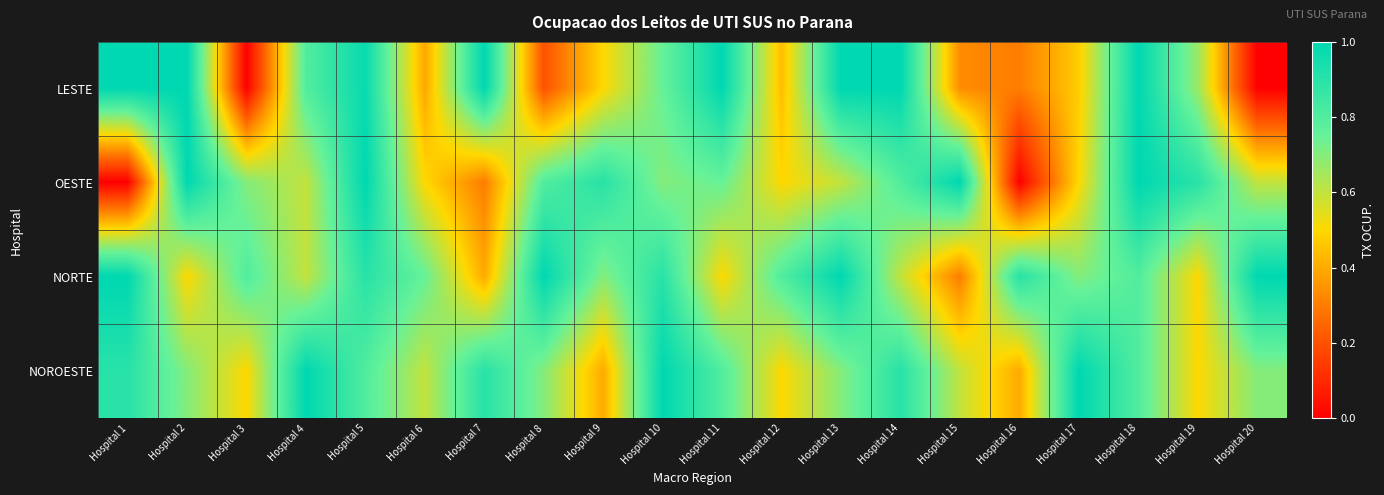

Reading left to right, list all the values displayed in this chart.

LESTE: Hospital 1=1.0	Hospital 2=1.0	Hospital 3=0.0	Hospital 4=0.8	Hospital 5=1.0	Hospital 6=0.4	Hospital 7=1.0	Hospital 8=0.2	Hospital 9=0.5	Hospital 10=0.8	Hospital 11=1.0	Hospital 12=0.4	Hospital 13=1.0	Hospital 14=1.0	Hospital 15=0.3	Hospital 16=0.3	Hospital 17=0.5	Hospital 18=1.0	Hospital 19=0.7	Hospital 20=0.0
OESTE: Hospital 1=0.0	Hospital 2=1.0	Hospital 3=0.7	Hospital 4=0.6	Hospital 5=1.0	Hospital 6=0.5	Hospital 7=0.3	Hospital 8=0.8	Hospital 9=0.9	Hospital 10=0.7	Hospital 11=0.8	Hospital 12=0.5	Hospital 13=0.6	Hospital 14=0.8	Hospital 15=1.0	Hospital 16=0.0	Hospital 17=0.5	Hospital 18=1.0	Hospital 19=0.9	Hospital 20=0.6
NORTE: Hospital 1=1.0	Hospital 2=0.5	Hospital 3=0.8	Hospital 4=0.6	Hospital 5=0.9	Hospital 6=0.8	Hospital 7=0.4	Hospital 8=1.0	Hospital 9=0.7	Hospital 10=0.9	Hospital 11=0.5	Hospital 12=0.8	Hospital 13=1.0	Hospital 14=0.6	Hospital 15=0.3	Hospital 16=0.9	Hospital 17=0.7	Hospital 18=0.8	Hospital 19=0.5	Hospital 20=1.0
NOROESTE: Hospital 1=0.9	Hospital 2=0.7	Hospital 3=0.5	Hospital 4=1.0	Hospital 5=0.8	Hospital 6=0.6	Hospital 7=0.9	Hospital 8=0.7	Hospital 9=0.4	Hospital 10=1.0	Hospital 11=0.8	Hospital 12=0.5	Hospital 13=0.7	Hospital 14=0.9	Hospital 15=0.6	Hospital 16=0.4	Hospital 17=1.0	Hospital 18=0.8	Hospital 19=0.5	Hospital 20=0.7